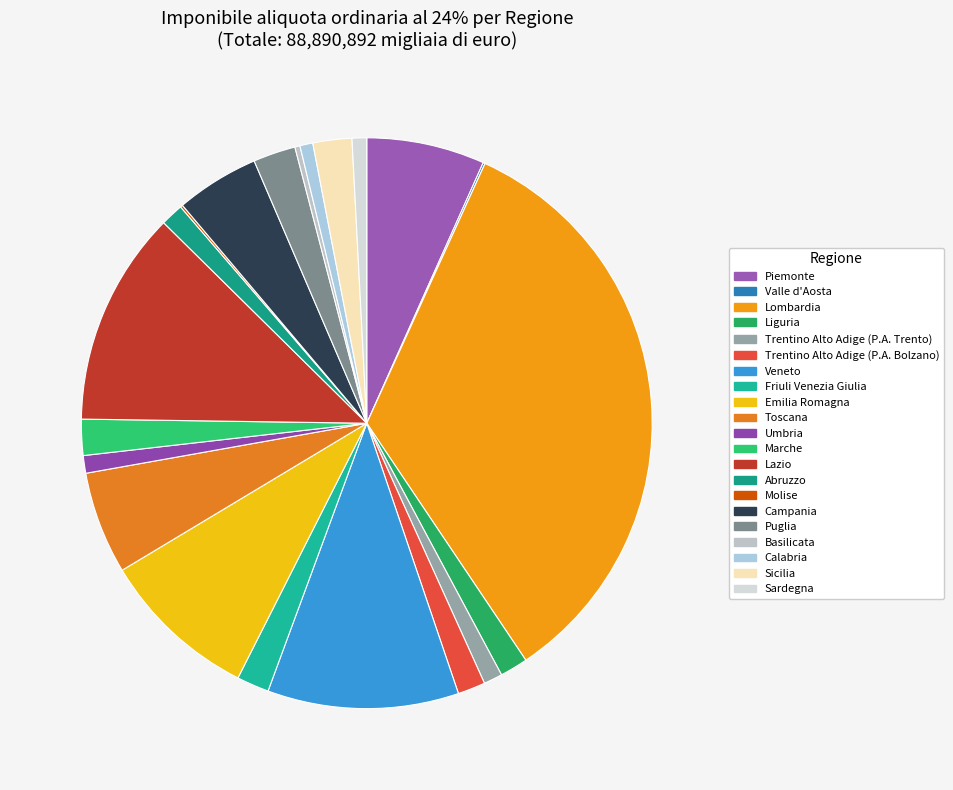

Combined, do Trentino Alto Adige (P.A. Bolzano) and Campania account for over 50%?

No